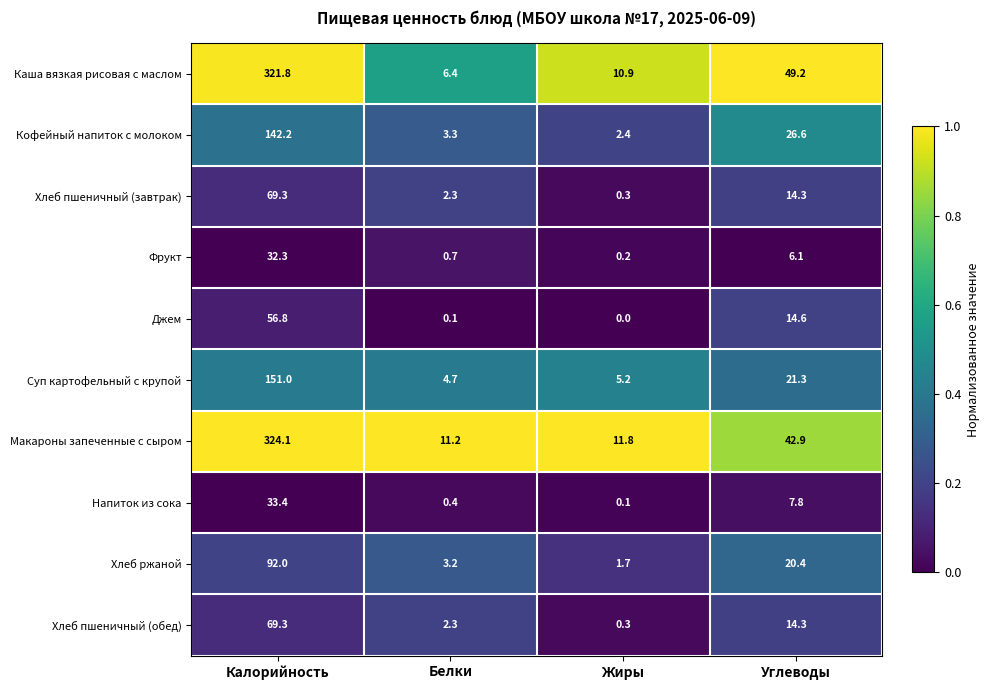

Is it true that Суп картофельный с крупой equals 151.0 at Калорийность?

True